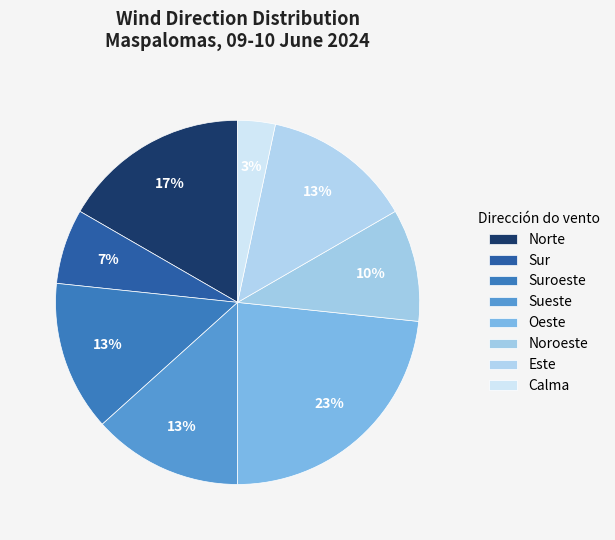

To the nearest percent, what percentage of the pie is Sueste?

13%